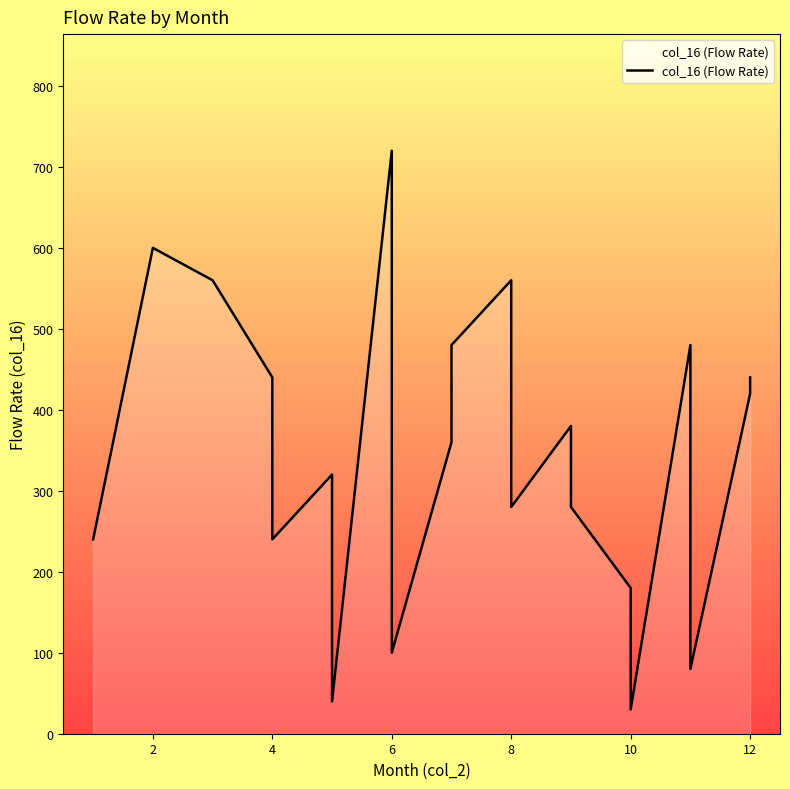

What is the greatest value displayed?

720